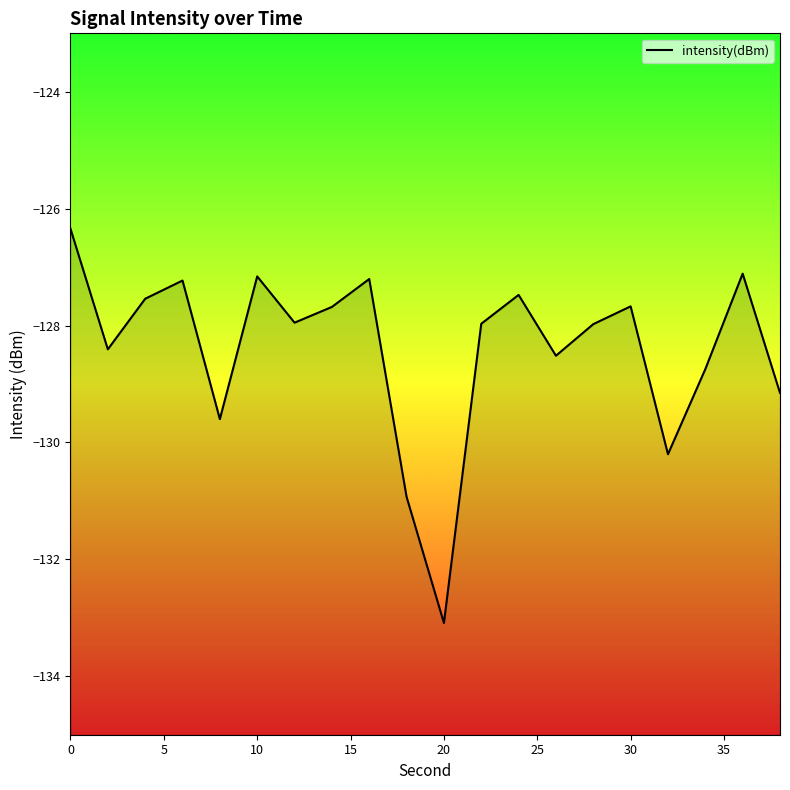

What is the maximum value shown in the chart?

-126.3